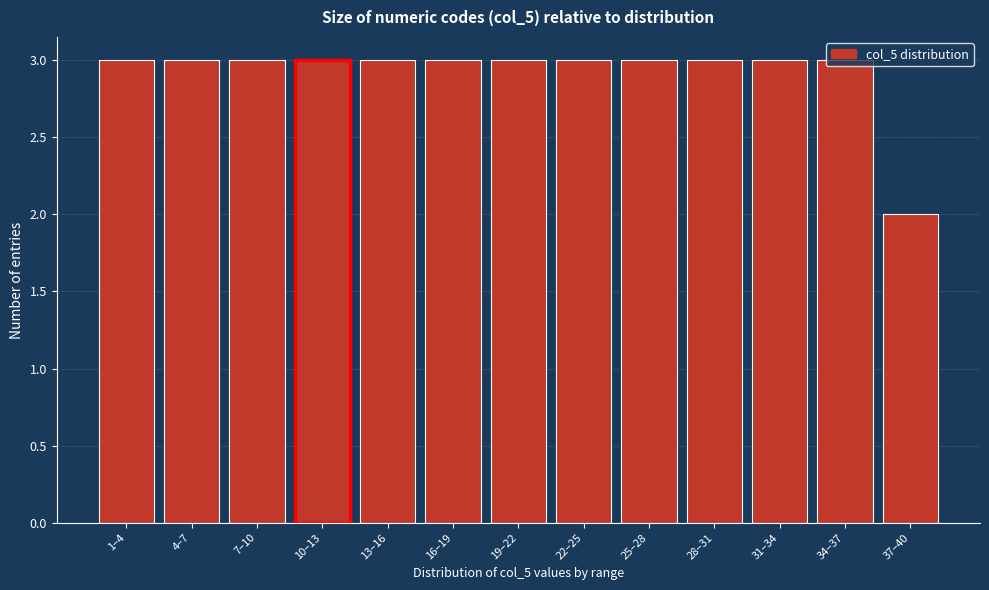

What is the value of the 6th bar from the left?

3